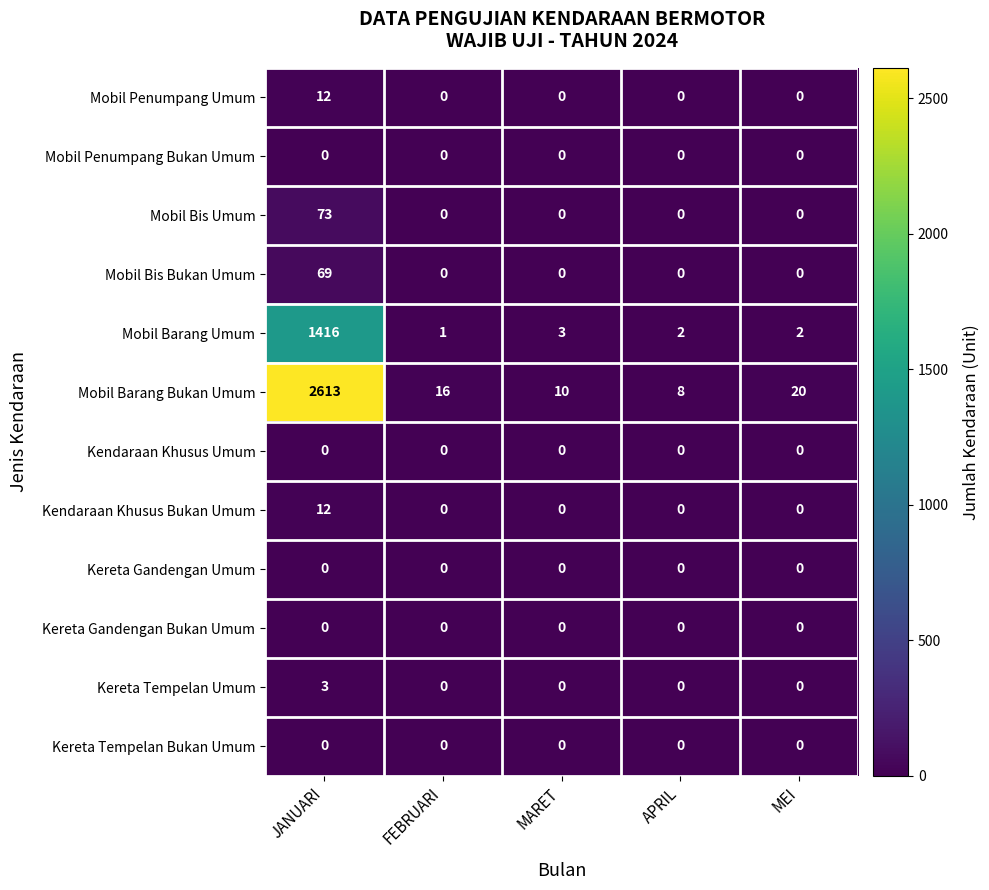

What is the difference between the highest and lowest values at FEBRUARI?

16